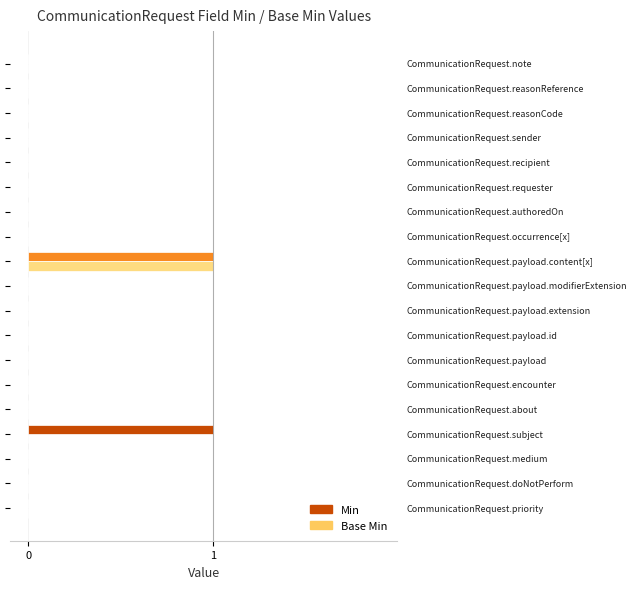

How many series are shown in this chart?

2